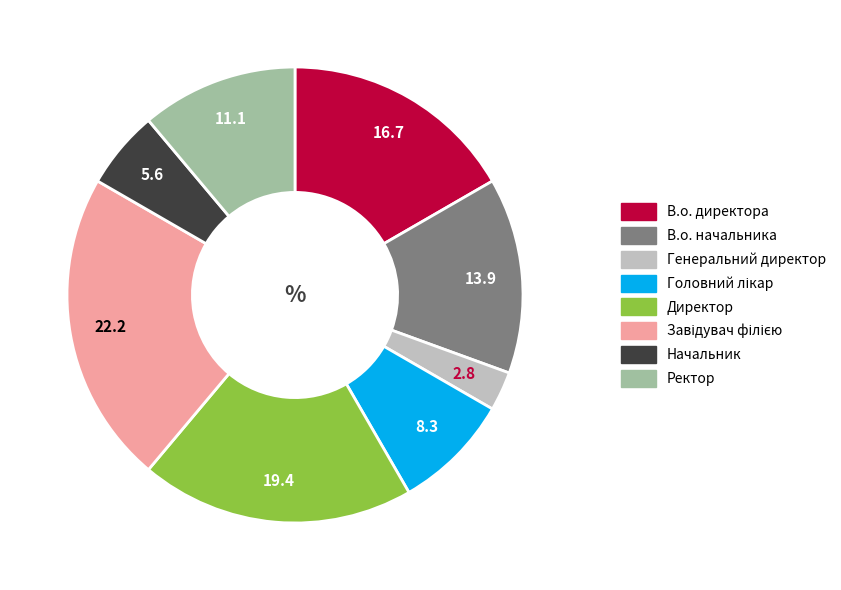

How many slices are in this pie chart?

8